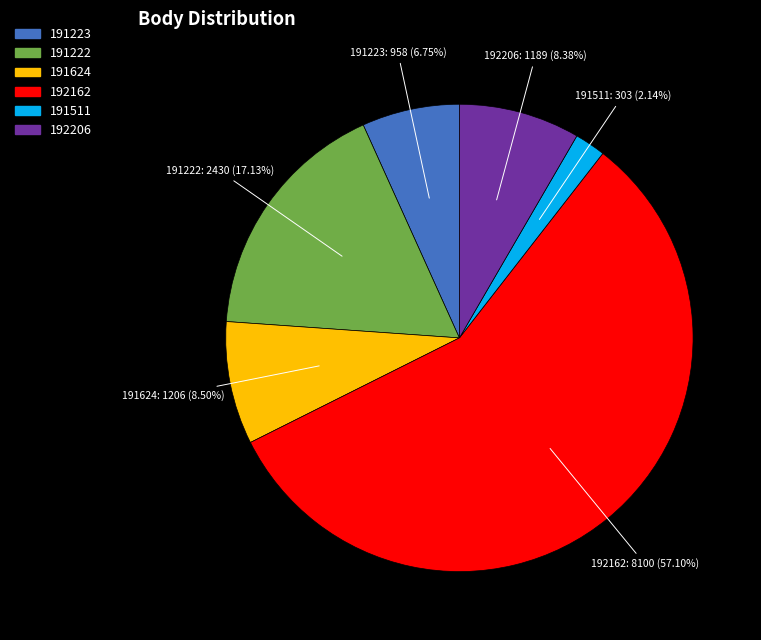

Does any single category account for the majority?

Yes